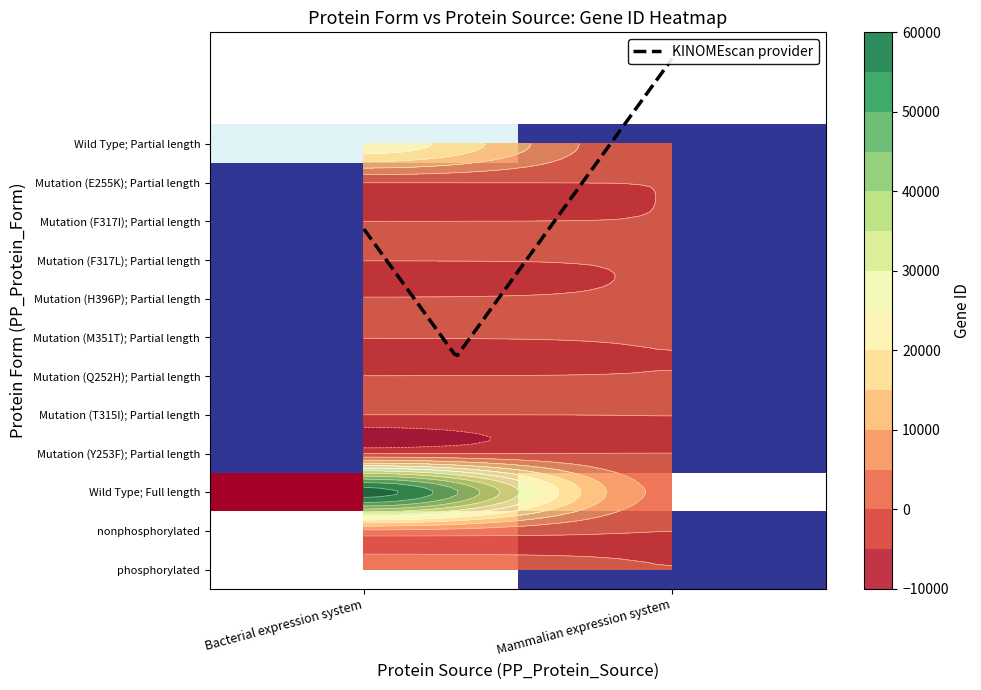

Reading left to right, transcribe all the data shown in this chart.

Bacterial expression system: 27	22848	25	90	91	92	93	94	56997	79934	207	208	10000	238	5562	5563
Mammalian expression system: 25	25	25	25	25	25	25	25	25	25	25	25	25	25	25	25
KINOMEscan: 22848	25	25	25	25	25	25	25	25	25	25	25	25	238	5562	5563